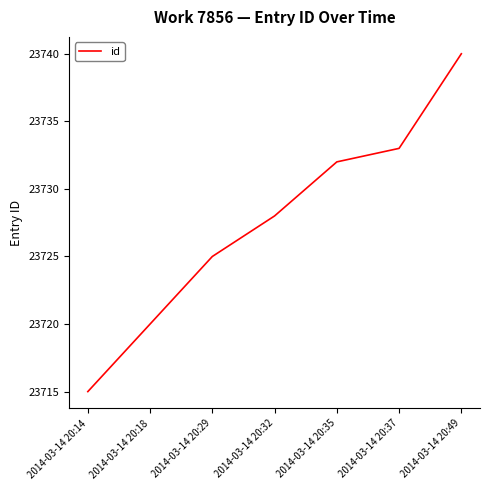

List the labels in order of value, smallest first.

2014-03-14 20:14, 2014-03-14 20:18, 2014-03-14 20:29, 2014-03-14 20:32, 2014-03-14 20:35, 2014-03-14 20:37, 2014-03-14 20:49